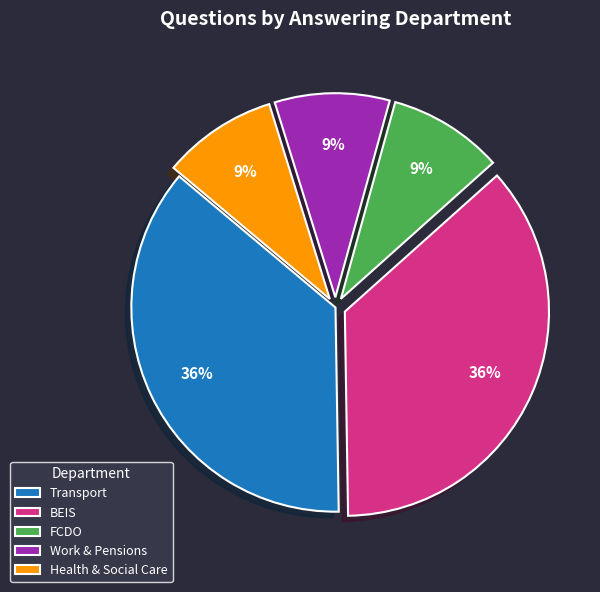

Is it true that Transport is 36% of the pie?

True